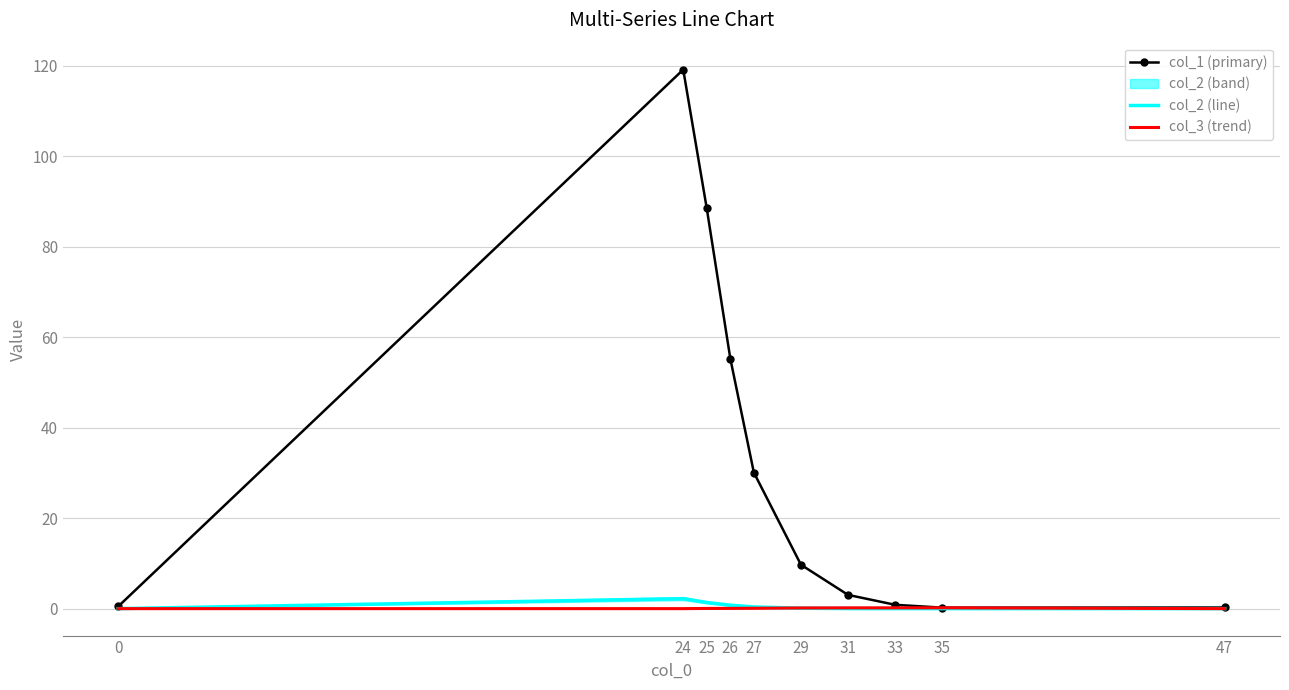

Which series has the largest range (max minus min)?

col_1 (primary)